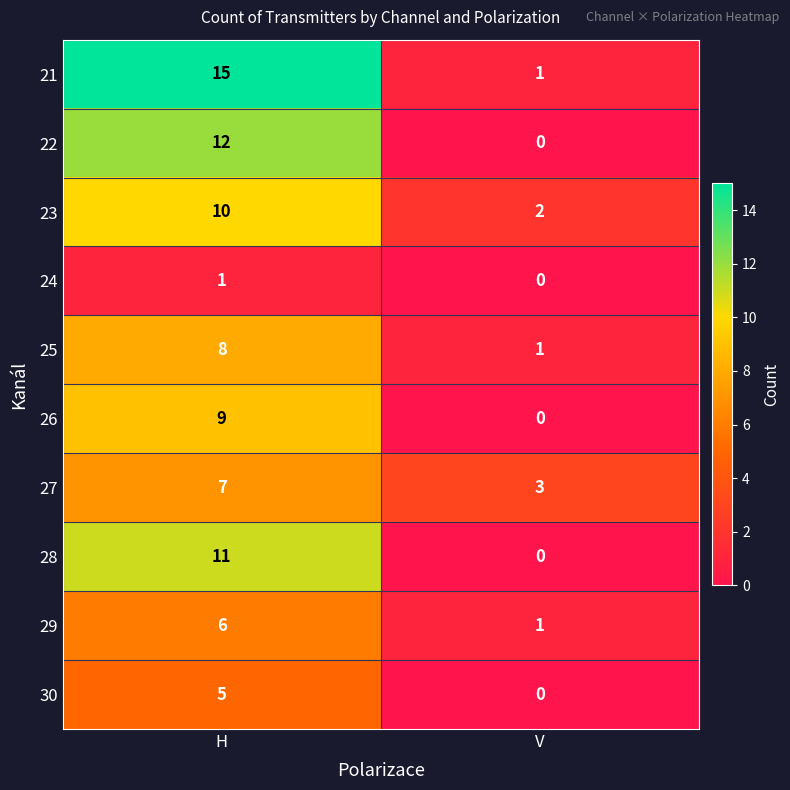

Reading left to right, extract all data points from this chart.

21: 15	1
22: 12	0
23: 10	2
24: 1	0
25: 8	1
26: 9	0
27: 7	3
28: 11	0
29: 6	1
30: 5	0